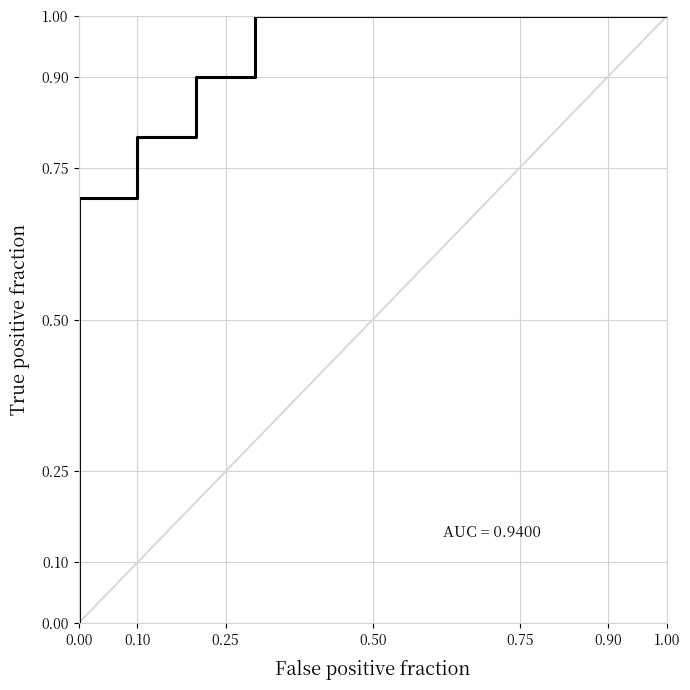

What is the average value?

0.7